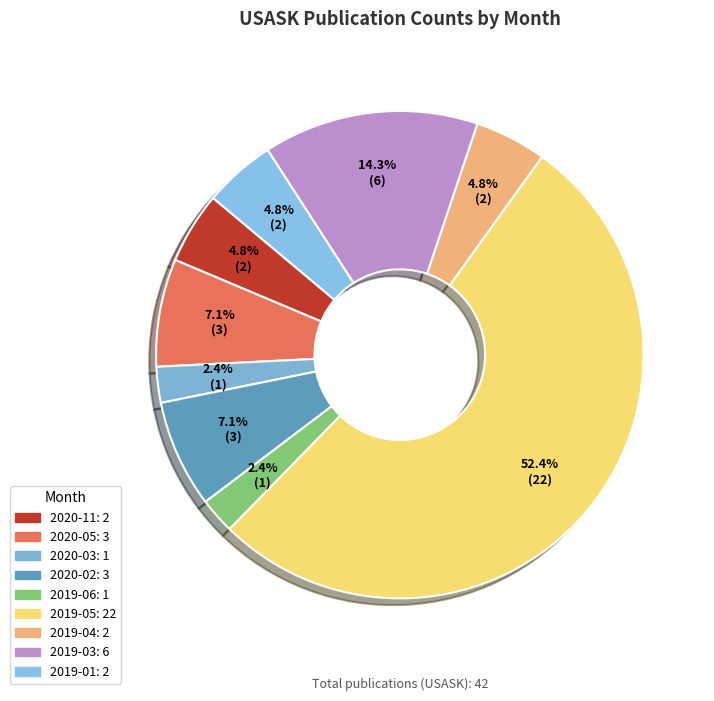

To the nearest percent, what is the difference between the largest and smallest slice percentages?

50%